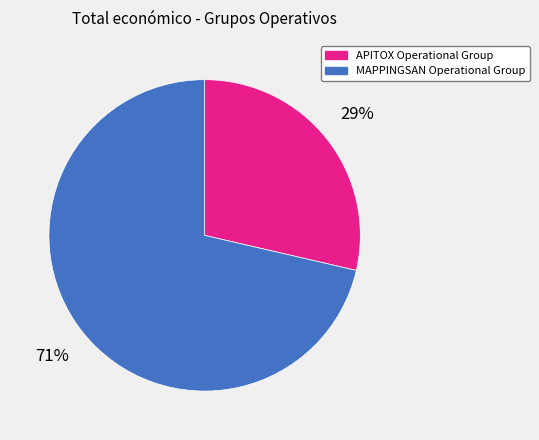

What percentage is the MAPPINGSAN Operational Group slice, to the nearest percent?

71%